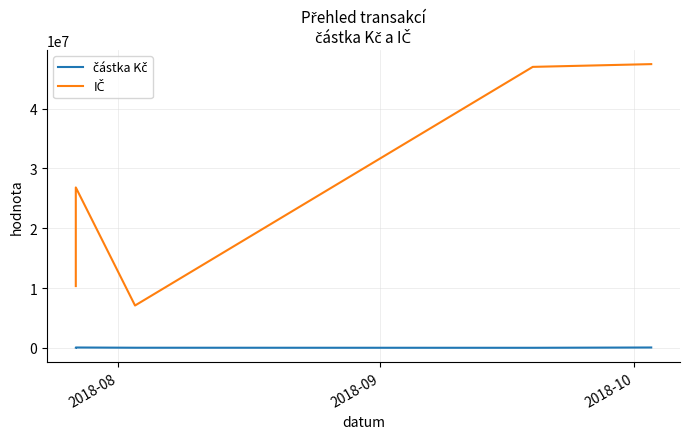

Where is částka Kč nearest to the value 25000?

2018-08